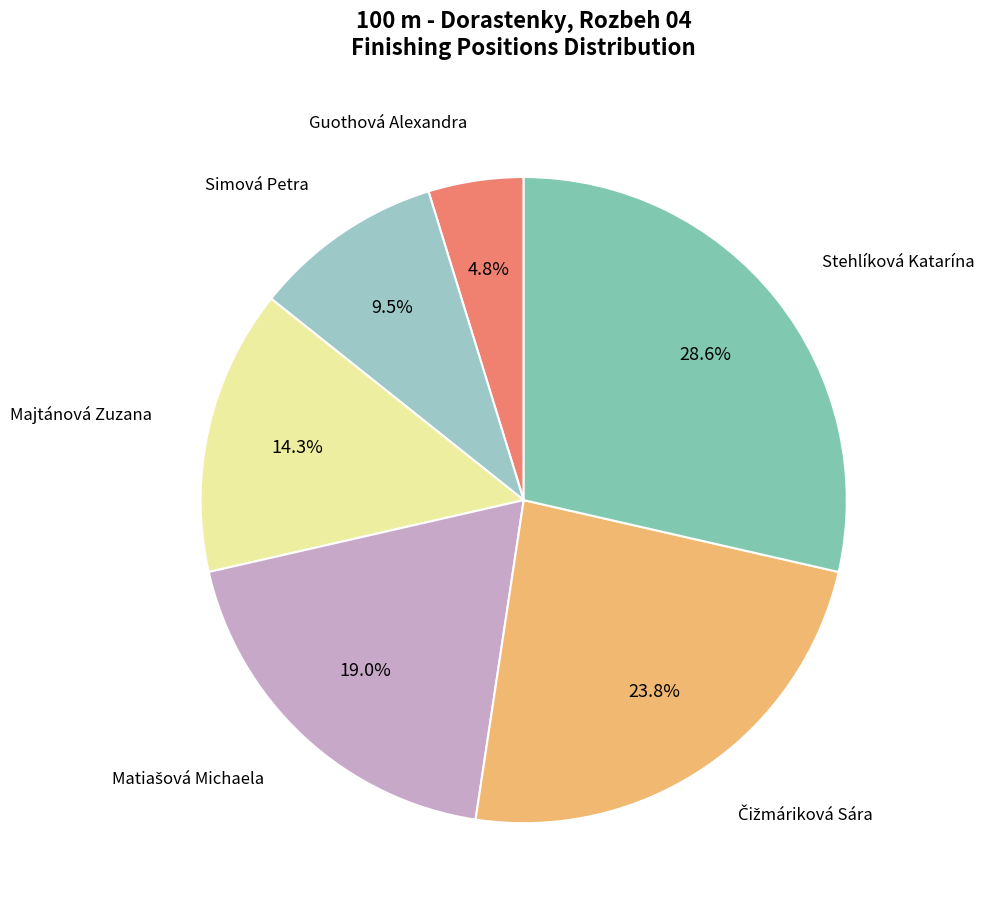

How many segments does this pie chart have?

6